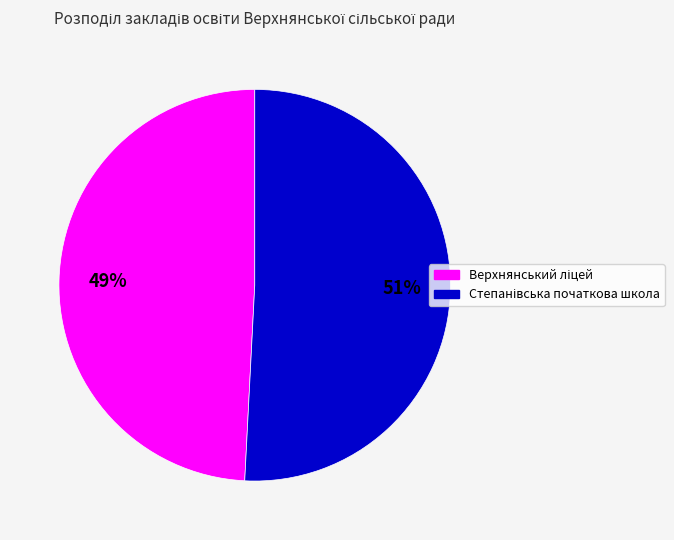

To the nearest percent, what is the average slice percentage?

50%